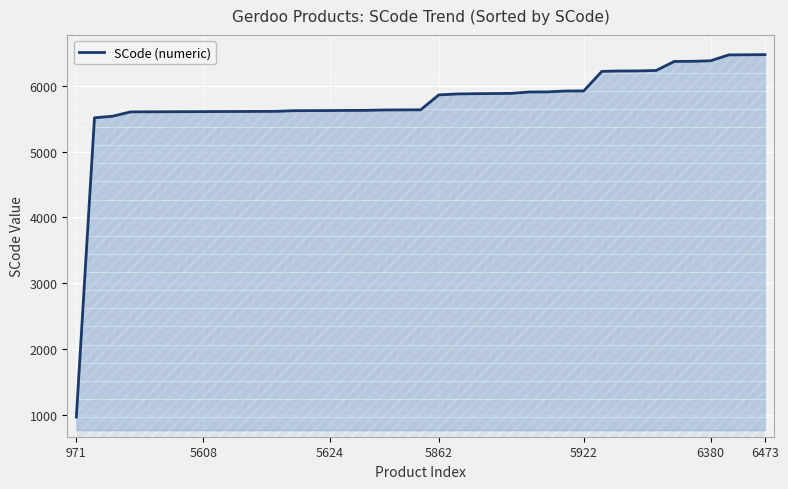

What is the greatest value displayed?

6473